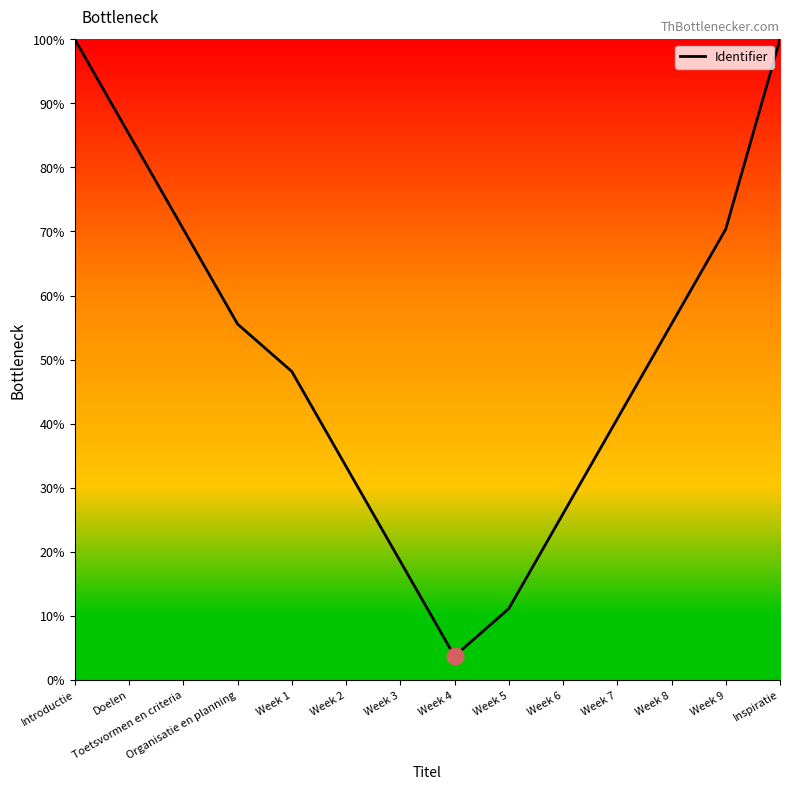

What is the difference between the maximum and minimum values?

96.3